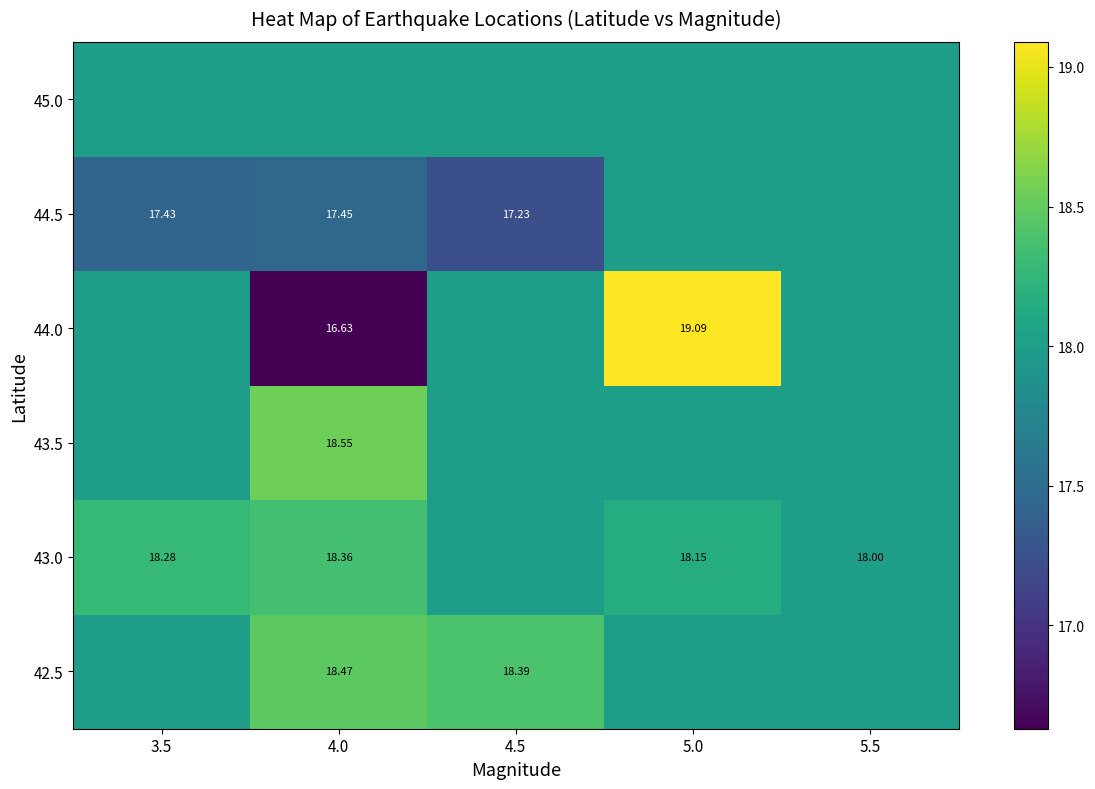

True or false: 44.5 has a value of 23.7 at 4.0.

False